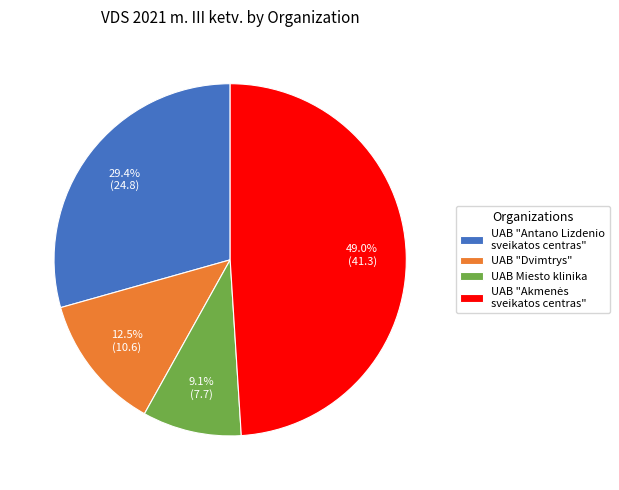

Does UAB Miesto klinika account for over 50% of the chart?

No